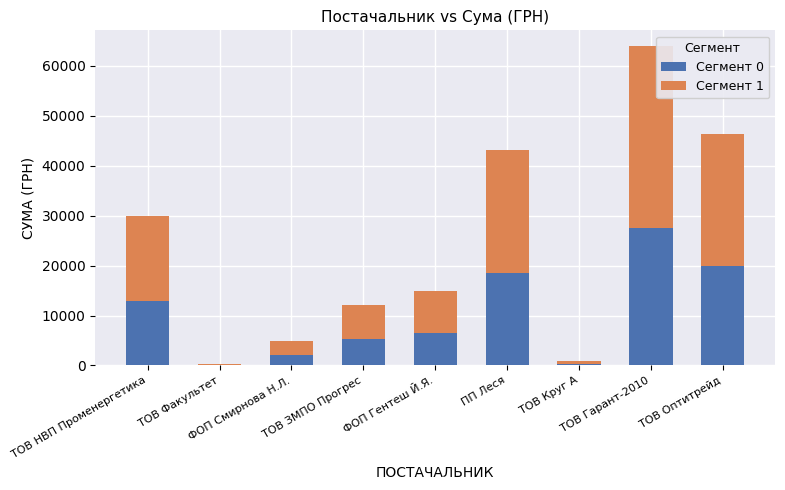

What value does the Сегмент 1 series have at ТОВ Оптитрейд?

26401.4